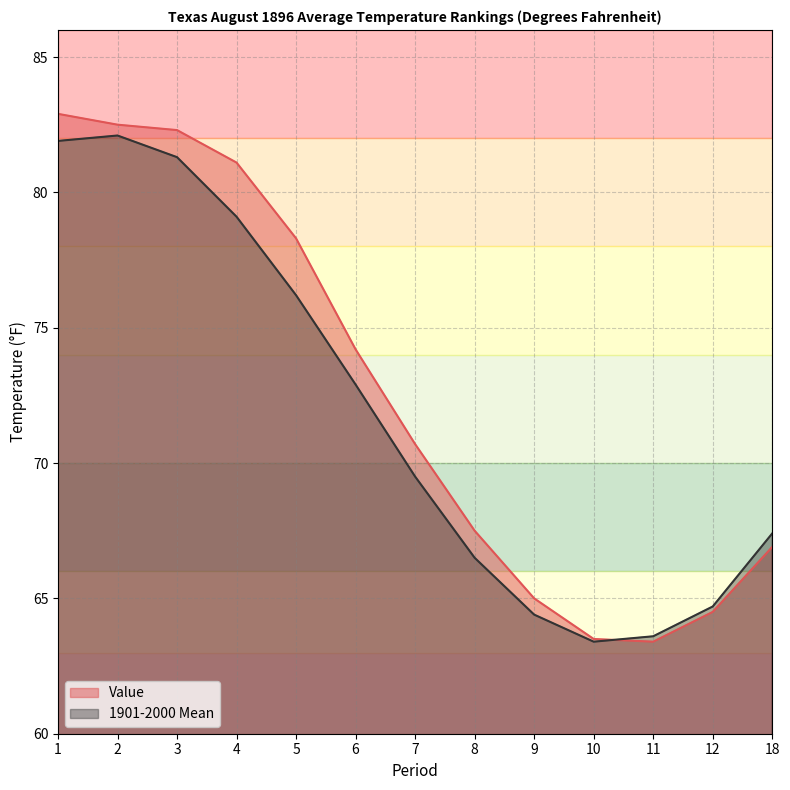

How many lines are shown in the chart?

2